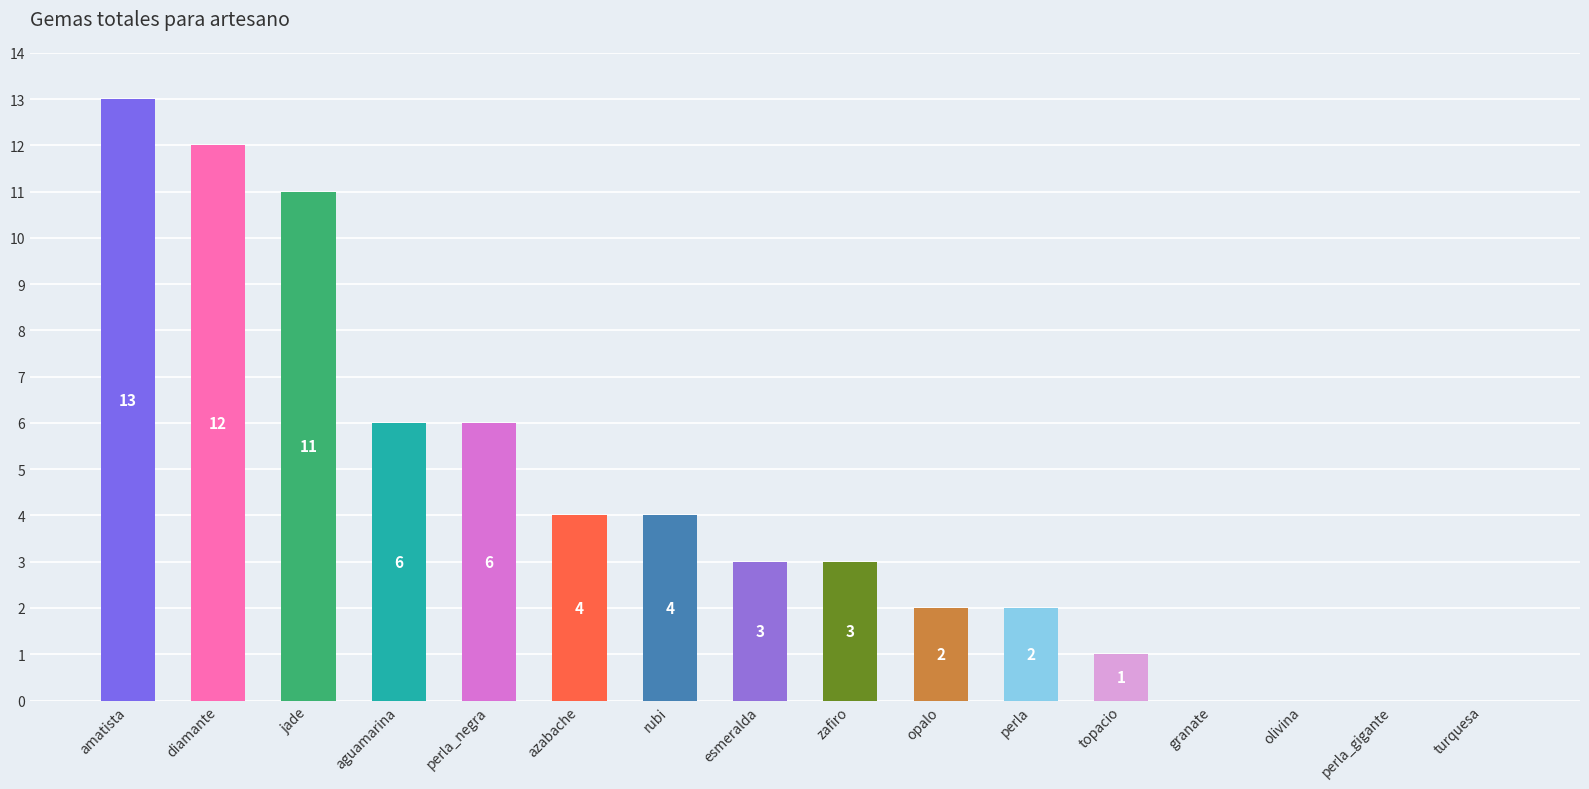

The chart shows a value of 0 at turquesa. True or false?

True